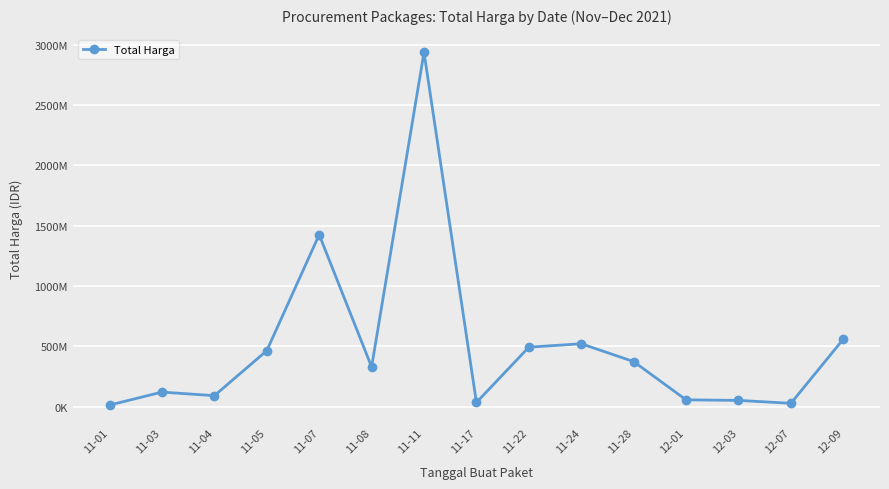

The value at 11-07 is 1425867900. True or false?

True